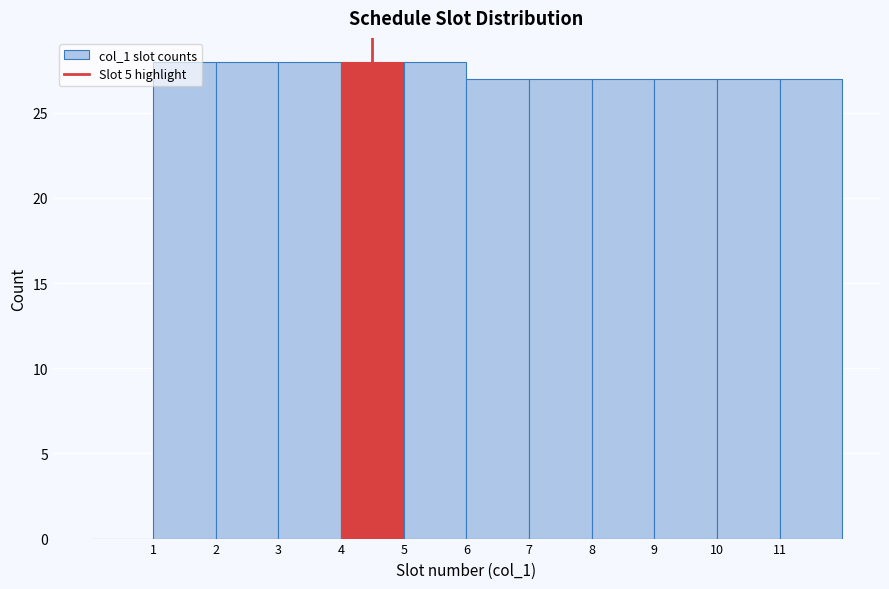

Reading left to right, list every bar in this chart as the range it spans on the x-axis followed by its height. The values are not printed on the chart, so give them approximately, as read against the axis.

0 to 1: 0
1 to 2: 28
2 to 3: 28
3 to 4: 28
4 to 5: 28
5 to 6: 28
6 to 7: 27
7 to 8: 27
8 to 9: 27
9 to 10: 27
10 to 11: 27
11 to 12: 27